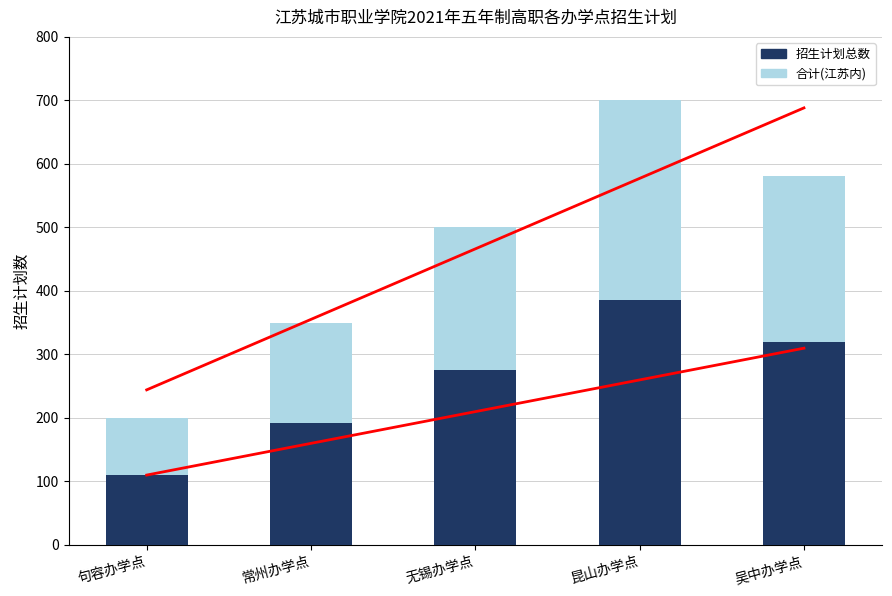

What are all the series names shown in the legend?

合计(江苏内), 招生计划总数